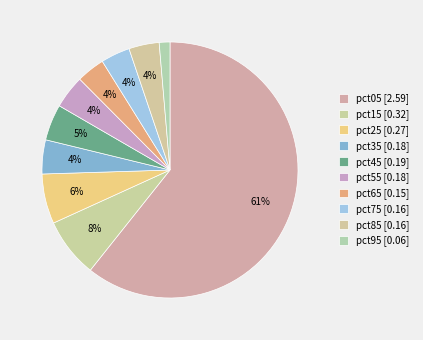

Count the number of slices in the pie.

10